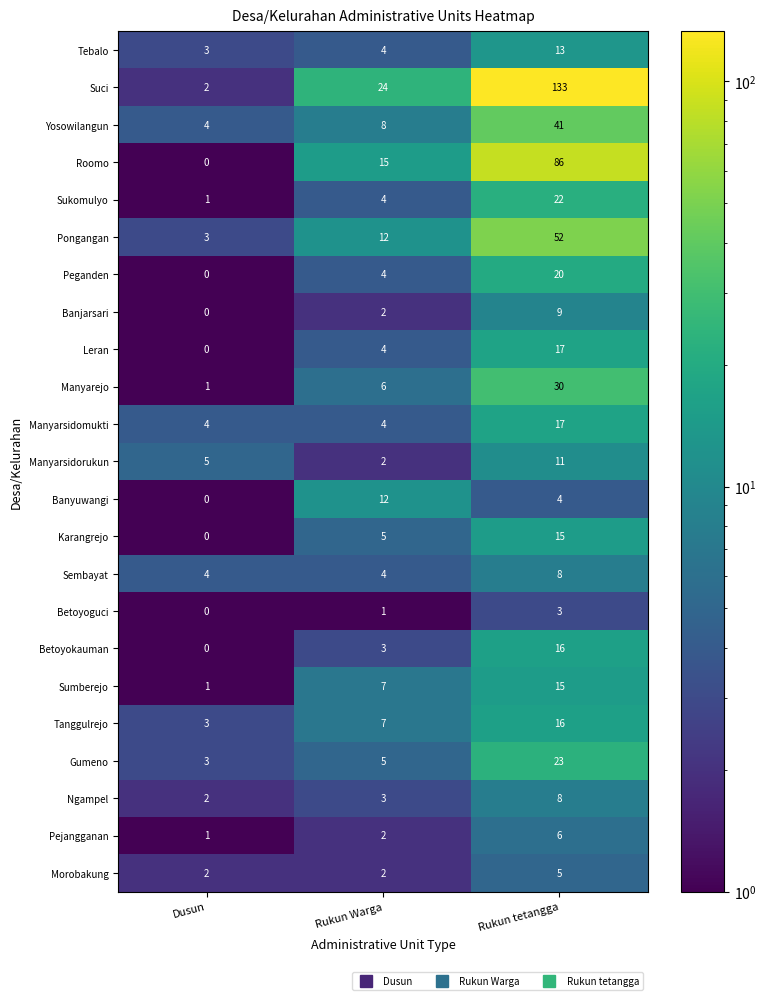

What is the total value across all series at Dusun?

39